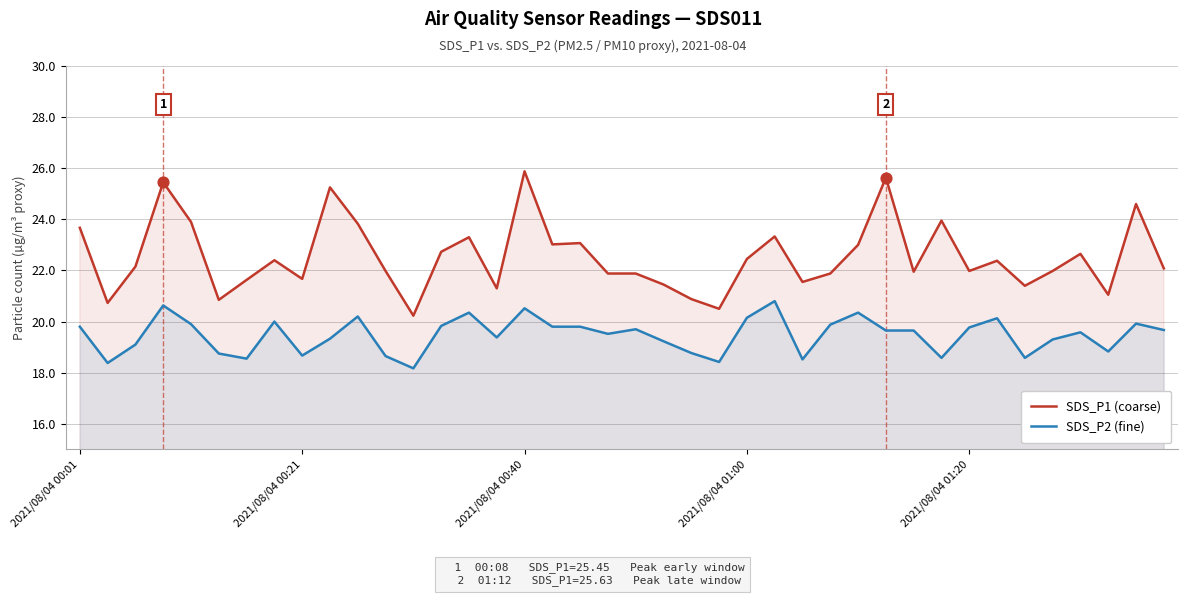

At which category is the sum across all series the highest?

2021/08/04 00:40